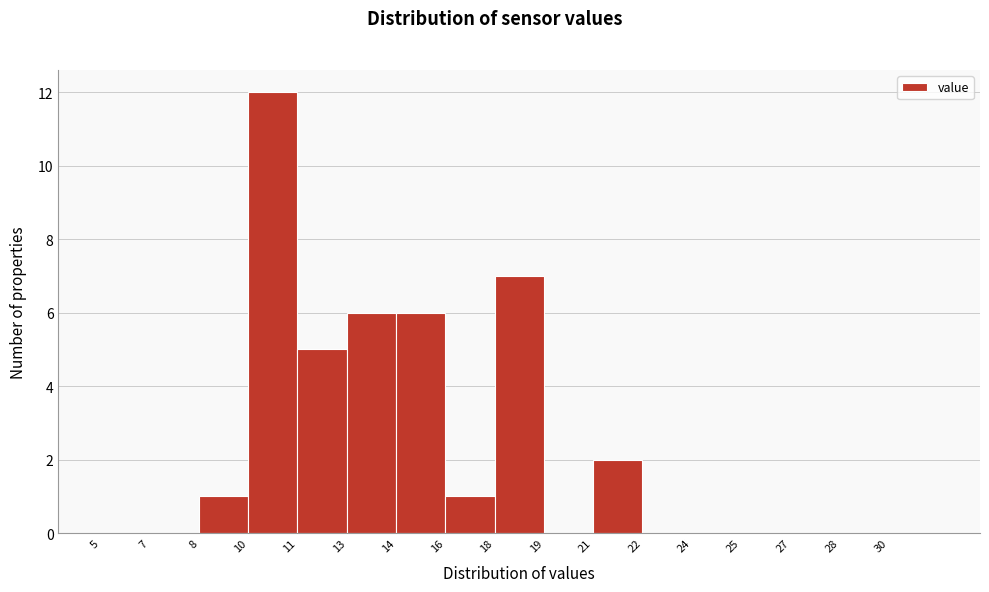

Reading left to right, extract all data points from this chart.

5=0	7=0	8=1	10=12	11=5	13=6	14=6	16=1	18=7	19=0	21=2	22=0	24=0	25=0	27=0	28=0	30=0